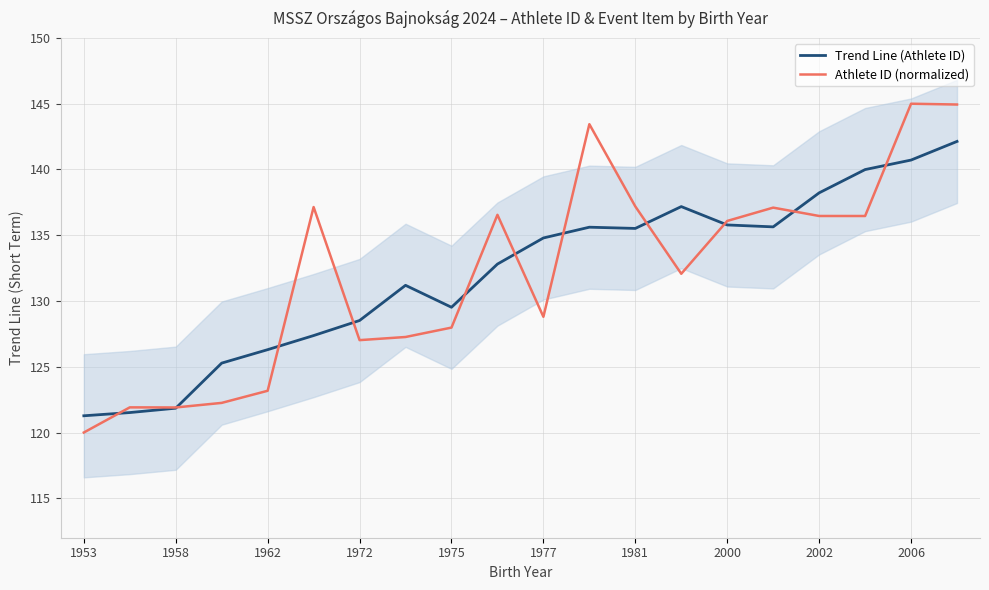

What is the sum of all Trend Line (Athlete ID) values?

2641.2